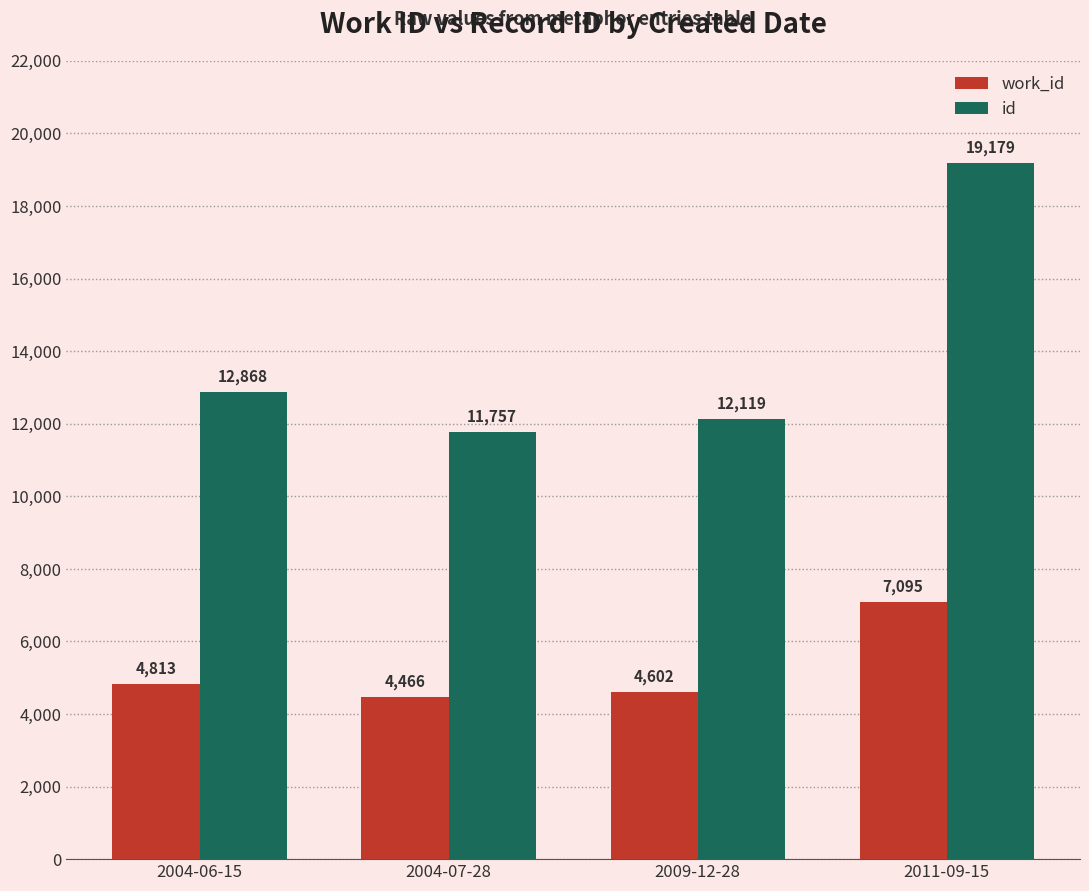

Where is work_id nearest to the value 5780?

2004-06-15